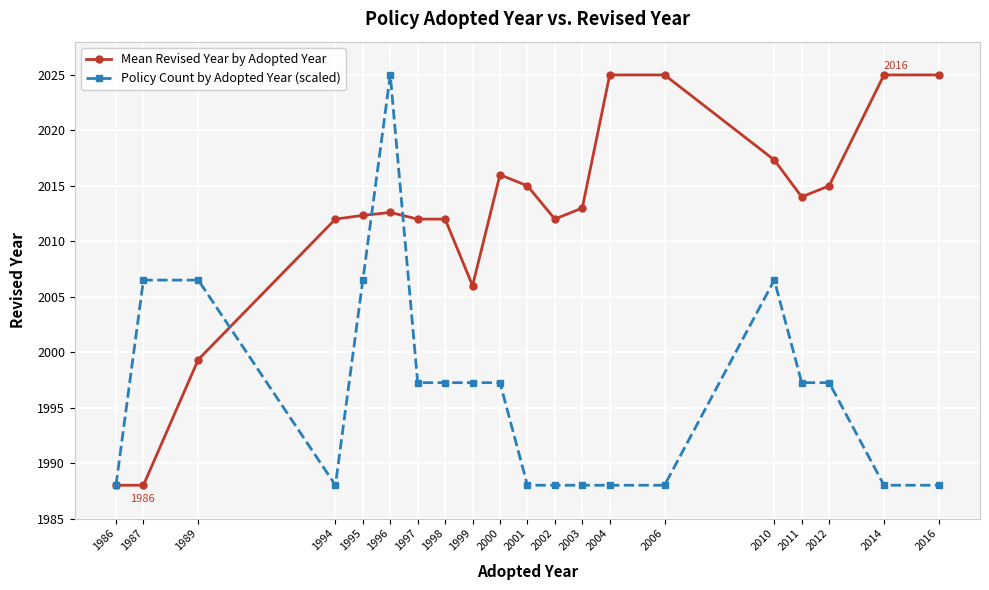

At 2001, list the series in order from largest to smallest.

Mean Revised Year by Adopted Year, Policy Count by Adopted Year (scaled)